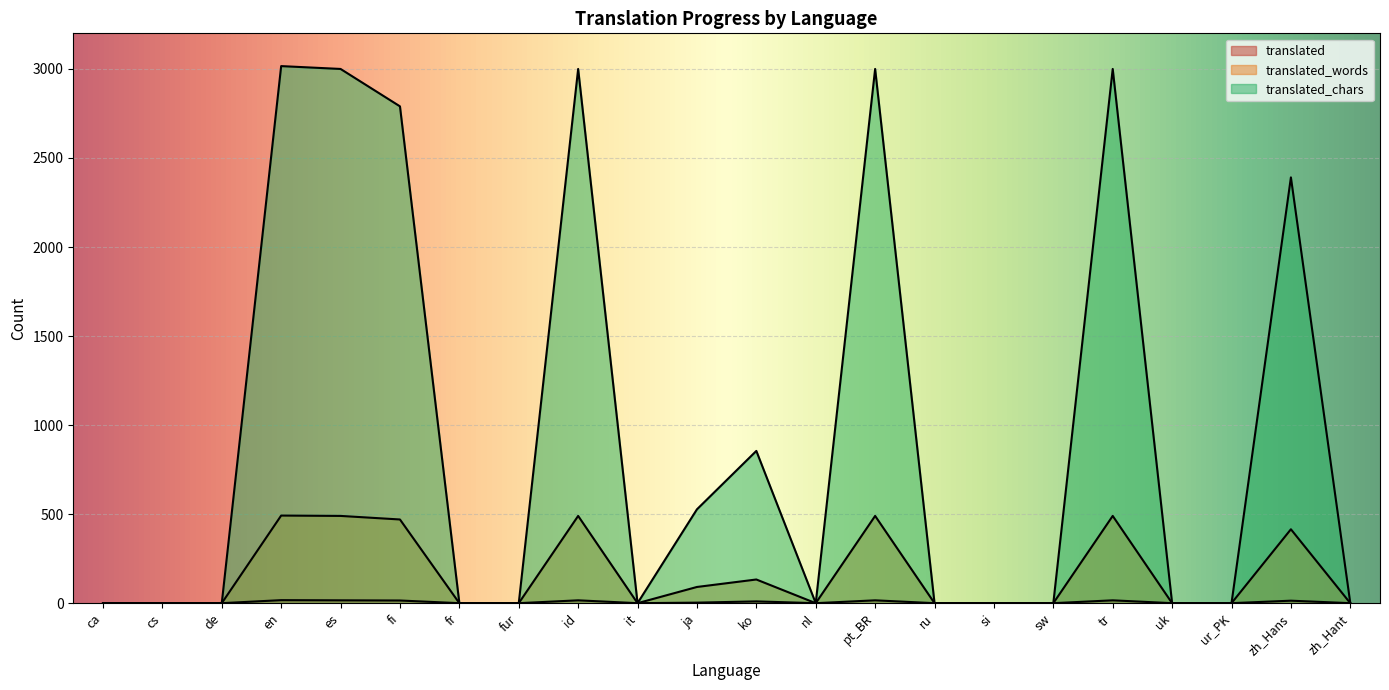

The value of translated at ja is 3. True or false?

True